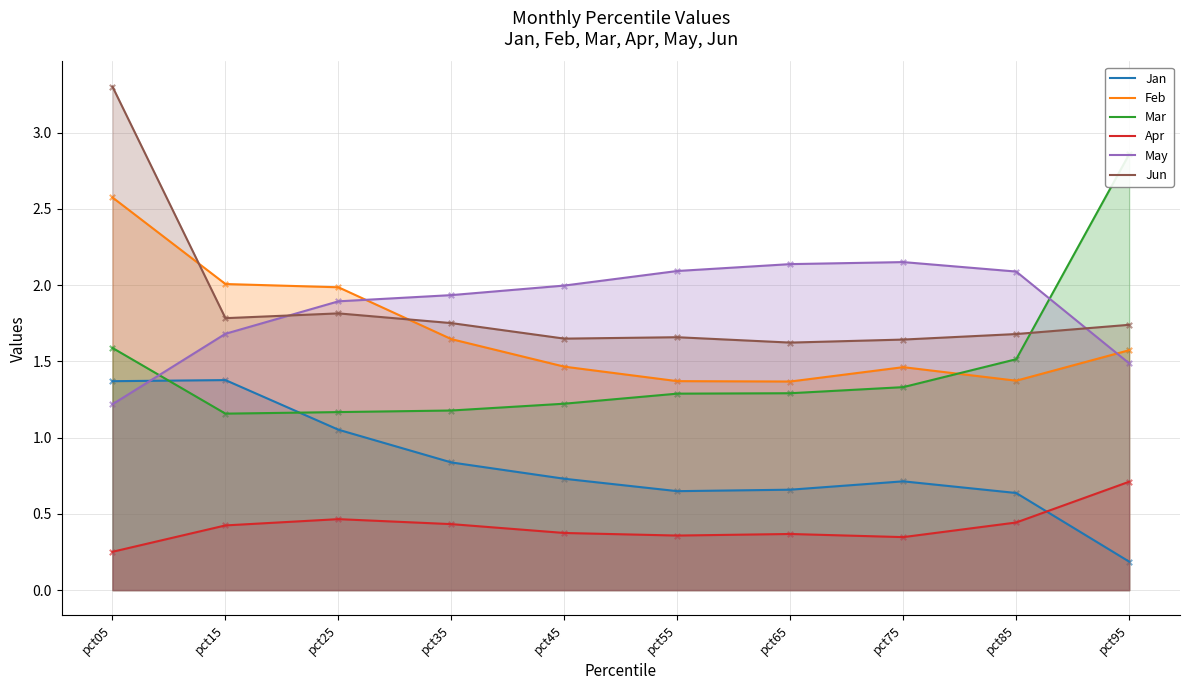

At which category is the sum across all series the highest?

pct05